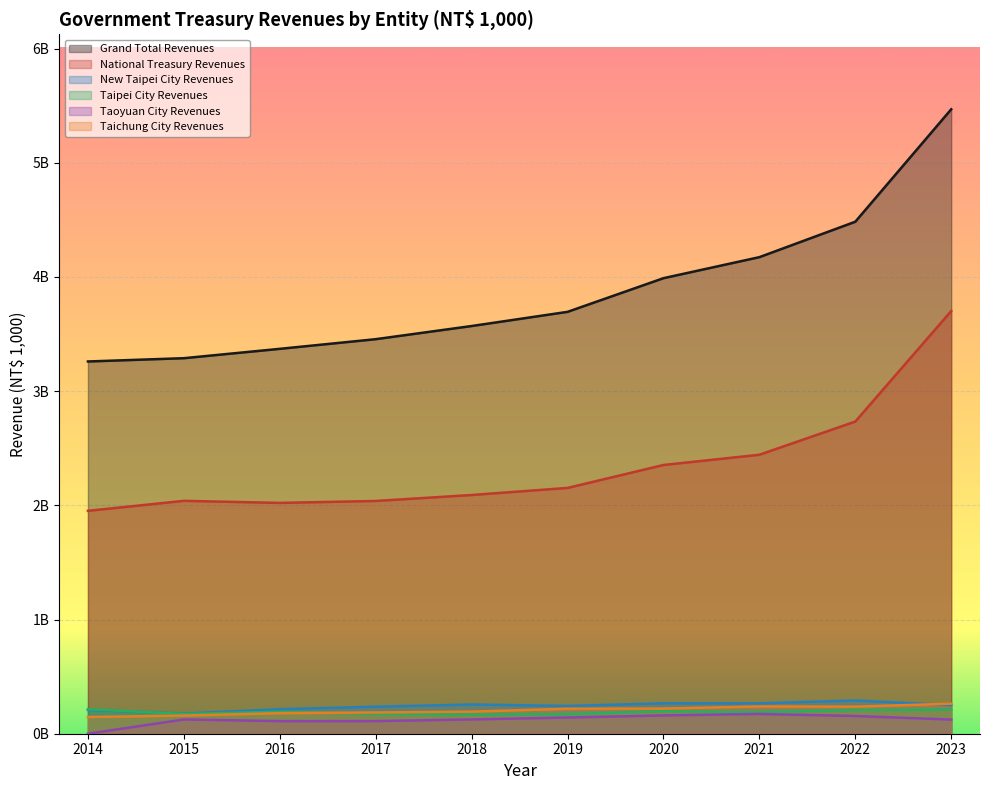

Reading right to left, what are all the values shown in this chart?

Grand Total Revenues: 2023=5468862793	2022=4484039569	2021=4173705849	2020=3989494447	2019=3694633910	2018=3570551780	2017=3455344606	2016=3370784320	2015=3288792039	2014=3260091222
National Treasury Revenues: 2023=3701956858	2022=2733882409	2021=2443208205	2020=2353406999	2019=2152641009	2018=2090636268	2017=2038437309	2016=2021510920	2015=2039476108	2014=1952052785
New Taipei City Revenues: 2023=250627009	2022=290807945	2021=265837693	2020=266242543	2019=243240953	2018=255882354	2017=236729765	2016=214916338	2015=176202553	2014=208179682
Taipei City Revenues: 2023=211741575	2022=207251051	2021=188852535	2020=197118449	2019=171210241	2018=167099374	2017=172796438	2016=192550316	2015=172778273	2014=214643384
Taoyuan City Revenues: 2023=123876112	2022=155256992	2021=173088784	2020=160185021	2019=142006416	2018=124834600	2017=110716381	2016=110209723	2015=124656727	2014=0
Taichung City Revenues: 2023=263094855	2022=237075593	2021=239023890	2020=220530583	2019=218573237	2018=193471729	2017=186177344	2016=180120164	2015=159009374	2014=146402816